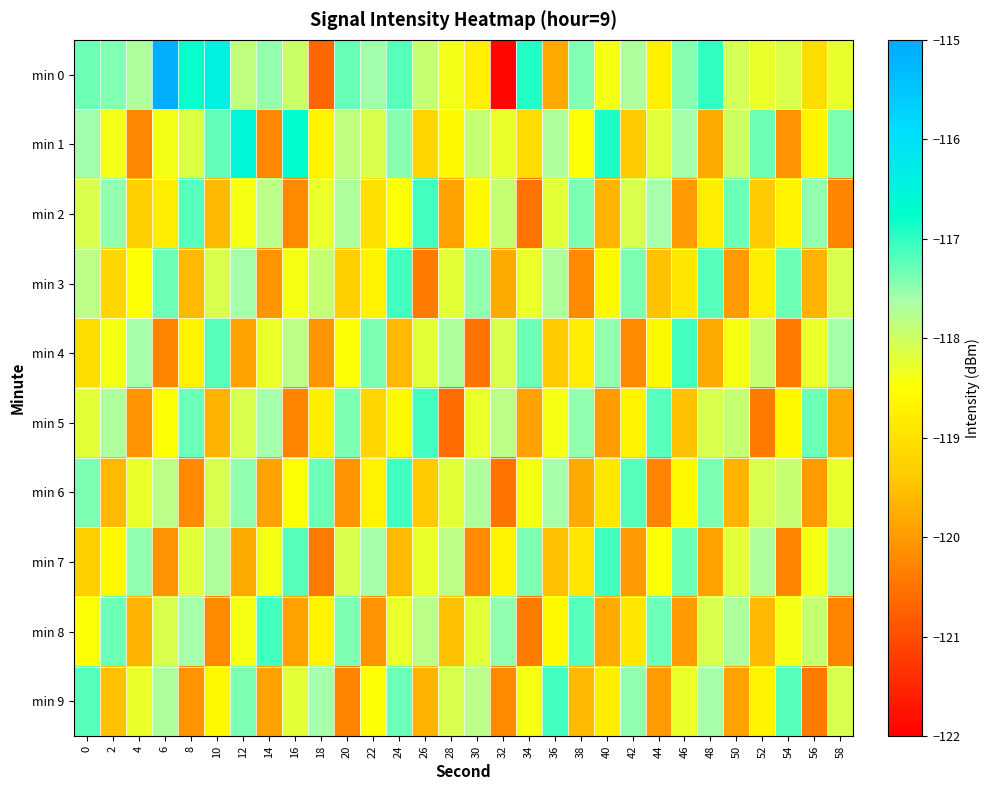

Reading left to right, list all the values displayed in this chart.

min 0: 0=-117.3	2=-117.4	4=-117.7	6=-115.1	8=-116.8	10=-116.4	12=-117.9	14=-117.5	16=-118.0	18=-120.7	20=-117.3	22=-117.6	24=-117.2	26=-117.9	28=-118.4	30=-118.8	32=-121.9	34=-116.9	36=-119.8	38=-117.4	40=-118.4	42=-117.7	44=-118.8	46=-117.4	48=-117.0	50=-118.0	52=-118.3	54=-118.1	56=-119.1	58=-118.3
min 1: 0=-117.6	2=-118.4	4=-120.3	6=-118.4	8=-118.2	10=-117.3	12=-116.6	14=-120.2	16=-116.7	18=-118.7	20=-117.8	22=-118.1	24=-117.5	26=-119.2	28=-118.6	30=-117.9	32=-118.3	34=-119.1	36=-117.7	38=-118.5	40=-116.9	42=-119.4	44=-118.2	46=-117.6	48=-119.8	50=-118.0	52=-117.3	54=-120.1	56=-118.7	58=-117.4
min 2: 0=-118.1	2=-117.5	4=-119.3	6=-118.8	8=-117.2	10=-119.6	12=-118.4	14=-117.8	16=-120.2	18=-118.3	20=-117.7	22=-119.0	24=-118.5	26=-117.1	28=-119.9	30=-118.6	32=-117.9	34=-120.5	36=-118.2	38=-117.4	40=-119.7	42=-118.1	44=-117.6	46=-120.0	48=-118.8	50=-117.3	52=-119.4	54=-118.7	56=-117.5	58=-120.3
min 3: 0=-117.8	2=-119.2	4=-118.5	6=-117.3	8=-119.6	10=-118.1	12=-117.6	14=-120.1	16=-118.4	18=-117.9	20=-119.3	22=-118.7	24=-117.1	26=-120.4	28=-118.2	30=-117.5	32=-119.8	34=-118.3	36=-117.7	38=-120.2	40=-118.6	42=-117.4	44=-119.5	46=-118.9	48=-117.2	50=-120.0	52=-118.8	54=-117.3	56=-119.7	58=-118.1
min 4: 0=-119.1	2=-118.4	4=-117.6	6=-120.3	8=-118.7	10=-117.2	12=-119.9	14=-118.3	16=-117.8	18=-120.1	20=-118.5	22=-117.4	24=-119.6	26=-118.2	28=-117.7	30=-120.5	32=-118.1	34=-117.3	36=-119.4	38=-118.8	40=-117.5	42=-120.2	44=-118.6	46=-117.1	48=-119.8	50=-118.4	52=-117.9	54=-120.4	56=-118.3	58=-117.6
min 5: 0=-118.2	2=-117.7	4=-120.1	6=-118.5	8=-117.3	10=-119.7	12=-118.1	14=-117.6	16=-120.3	18=-118.8	20=-117.4	22=-119.2	24=-118.6	26=-117.1	28=-120.6	30=-118.3	32=-117.8	34=-119.9	36=-118.4	38=-117.5	40=-120.0	42=-118.7	44=-117.2	46=-119.5	48=-118.1	50=-117.9	52=-120.4	54=-118.6	56=-117.3	58=-119.8
min 6: 0=-117.4	2=-119.6	4=-118.3	6=-117.8	8=-120.2	10=-118.1	12=-117.5	14=-119.9	16=-118.5	18=-117.3	20=-120.1	22=-118.7	24=-117.1	26=-119.4	28=-118.2	30=-117.7	32=-120.5	34=-118.4	36=-117.6	38=-119.8	40=-118.9	42=-117.2	44=-120.3	46=-118.6	48=-117.4	50=-119.7	52=-118.1	54=-117.9	56=-120.0	58=-118.3
min 7: 0=-119.3	2=-118.6	4=-117.5	6=-120.1	8=-118.2	10=-117.7	12=-119.8	14=-118.4	16=-117.2	18=-120.4	20=-118.1	22=-117.6	24=-119.6	26=-118.3	28=-117.8	30=-120.2	32=-118.7	34=-117.4	36=-119.5	38=-118.9	40=-117.1	42=-120.0	44=-118.5	46=-117.3	48=-119.9	50=-118.2	52=-117.7	54=-120.3	56=-118.4	58=-117.6
min 8: 0=-118.5	2=-117.3	4=-119.7	6=-118.1	8=-117.6	10=-120.2	12=-118.4	14=-117.1	16=-119.9	18=-118.7	20=-117.4	22=-120.1	24=-118.3	26=-117.8	28=-119.5	30=-118.2	32=-117.5	34=-120.4	36=-118.6	38=-117.2	40=-119.8	42=-118.9	44=-117.3	46=-120.0	48=-118.1	50=-117.7	52=-119.6	54=-118.4	56=-117.9	58=-120.3
min 9: 0=-117.2	2=-119.5	4=-118.3	6=-117.7	8=-120.1	10=-118.6	12=-117.4	14=-119.9	16=-118.2	18=-117.6	20=-120.3	22=-118.5	24=-117.3	26=-119.7	28=-118.1	30=-117.8	32=-120.2	34=-118.4	36=-117.1	38=-119.6	40=-118.8	42=-117.5	44=-120.0	46=-118.3	48=-117.6	50=-119.9	52=-118.7	54=-117.2	56=-120.4	58=-118.1